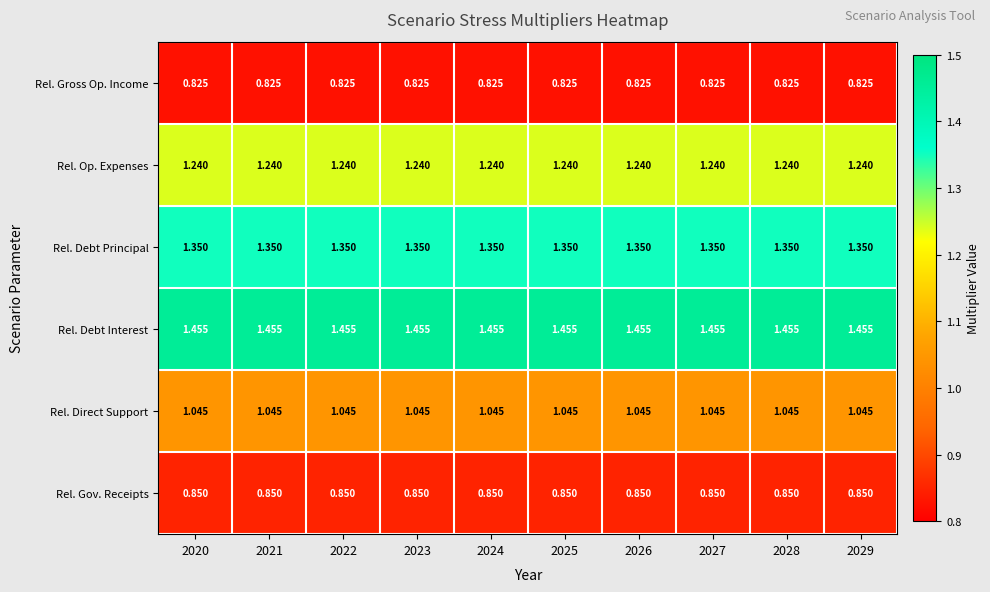

Rank the series at 2028 from highest to lowest value.

Rel. Debt Interest, Rel. Debt Principal, Rel. Op. Expenses, Rel. Direct Support, Rel. Gov. Receipts, Rel. Gross Op. Income